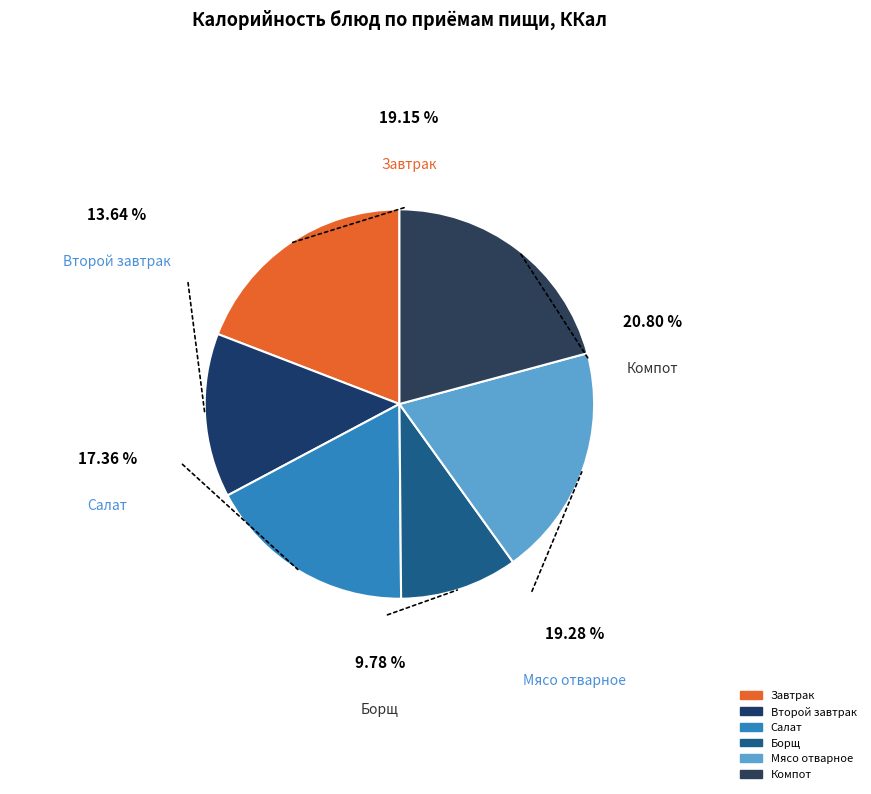

How many segments does this pie chart have?

6